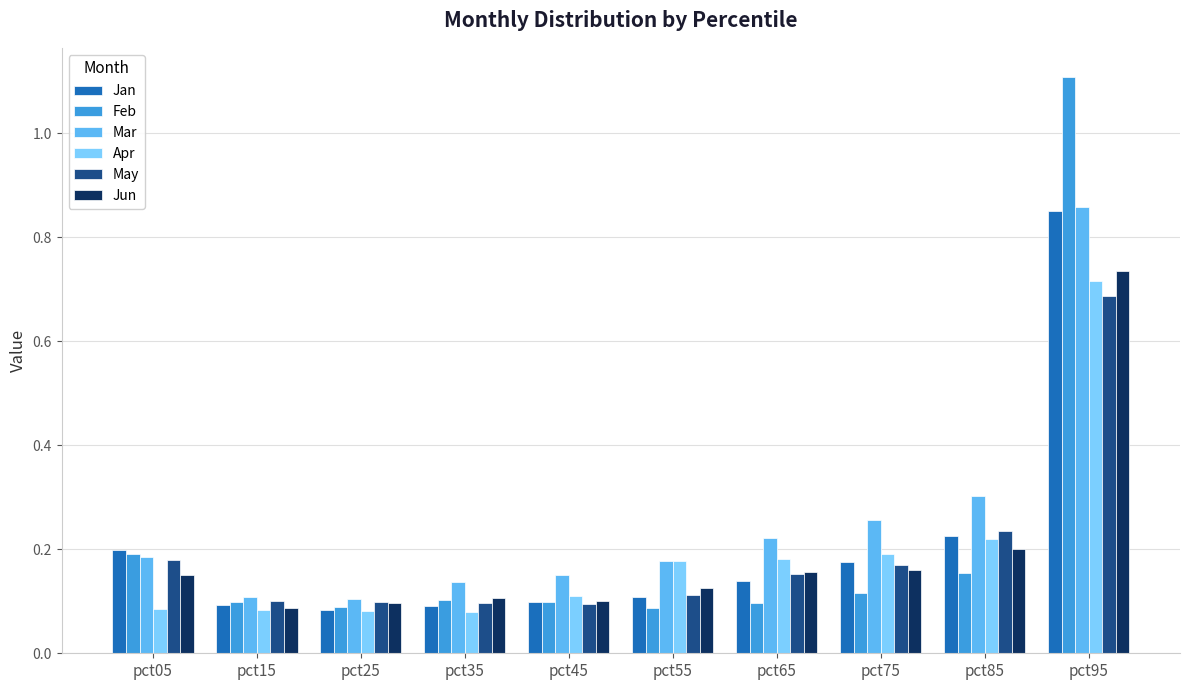

What are all the series names shown in the legend?

Jan, Feb, Mar, Apr, May, Jun